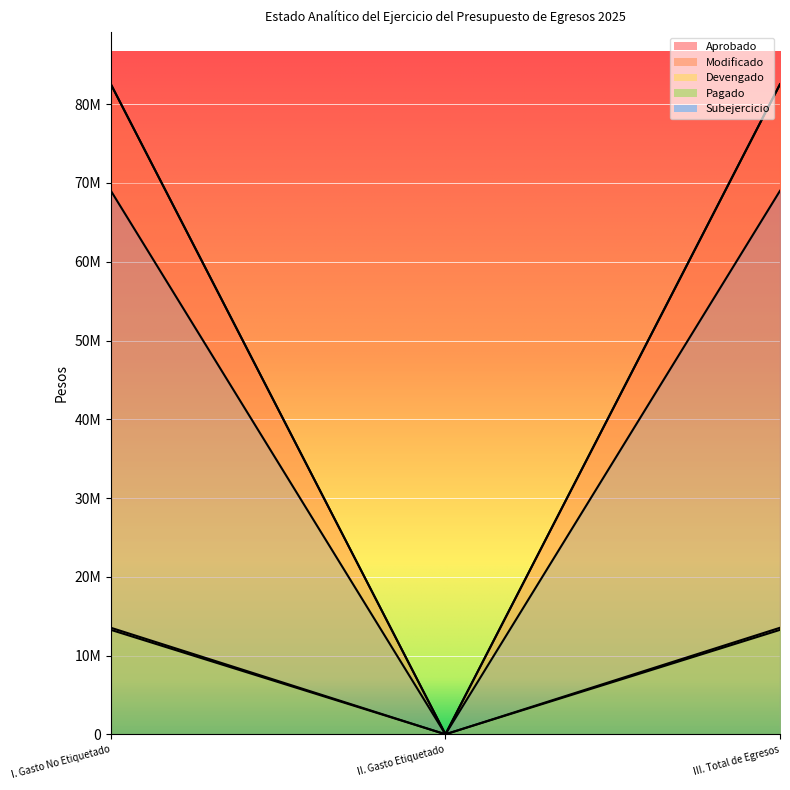

What position from the right is I. Gasto No Etiquetado?

3